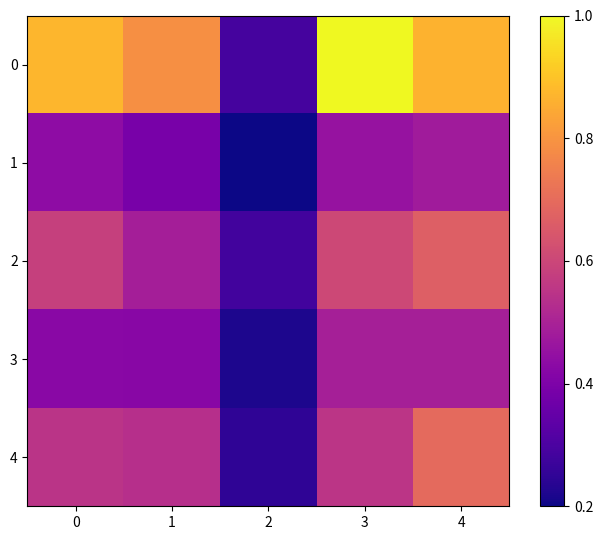

At 1, list the series in order from smallest to largest.

1, 3, 2, 4, 0